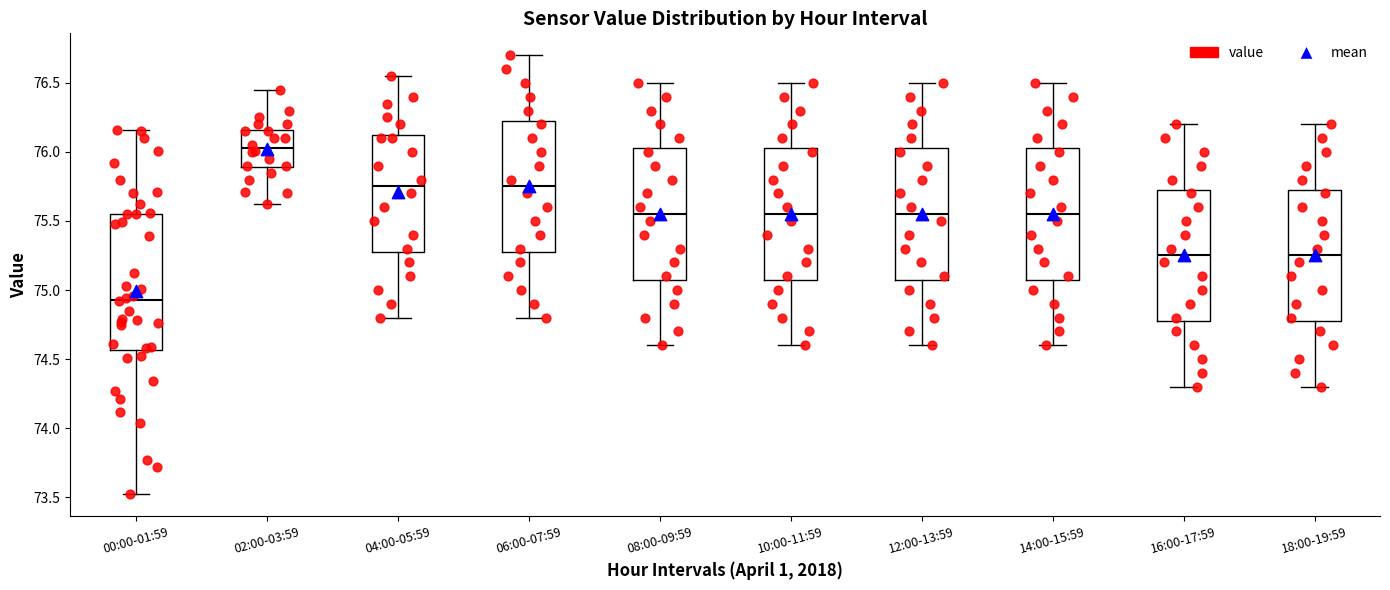

Reading left to right, read every box against the y-axis: the position of its median line, the range the box covers, and the ends of its whiskers. The values are not printed on the chart, so give them approximately, as read against the axis.

00:00-01:59: median 74.95, box 74.55 to 75.55, whiskers 73.50 to 76.15
02:00-03:59: median 76.05, box 75.90 to 76.15, whiskers 75.60 to 76.45
04:00-05:59: median 75.75, box 75.30 to 76.15, whiskers 74.80 to 76.55
06:00-07:59: median 75.75, box 75.30 to 76.25, whiskers 74.80 to 76.70
08:00-09:59: median 75.55, box 75.10 to 76.05, whiskers 74.60 to 76.50
10:00-11:59: median 75.55, box 75.10 to 76.05, whiskers 74.60 to 76.50
12:00-13:59: median 75.55, box 75.10 to 76.05, whiskers 74.60 to 76.50
14:00-15:59: median 75.55, box 75.10 to 76.05, whiskers 74.60 to 76.50
16:00-17:59: median 75.25, box 74.80 to 75.75, whiskers 74.30 to 76.20
18:00-19:59: median 75.25, box 74.80 to 75.75, whiskers 74.30 to 76.20